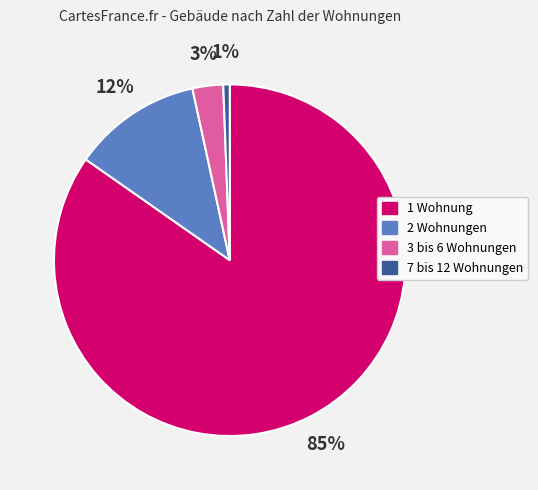

Between 1 Wohnung and 3 bis 6 Wohnungen, which is larger?

1 Wohnung